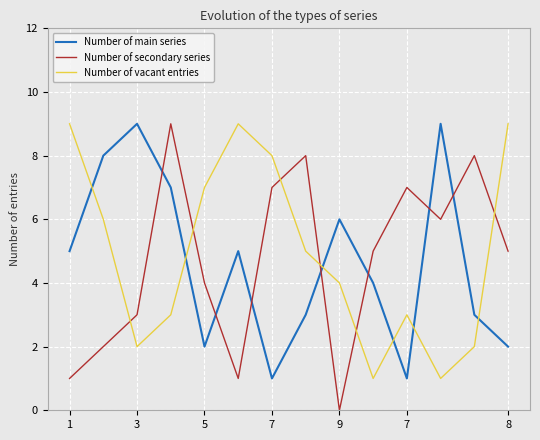

What is the greatest value displayed?

9